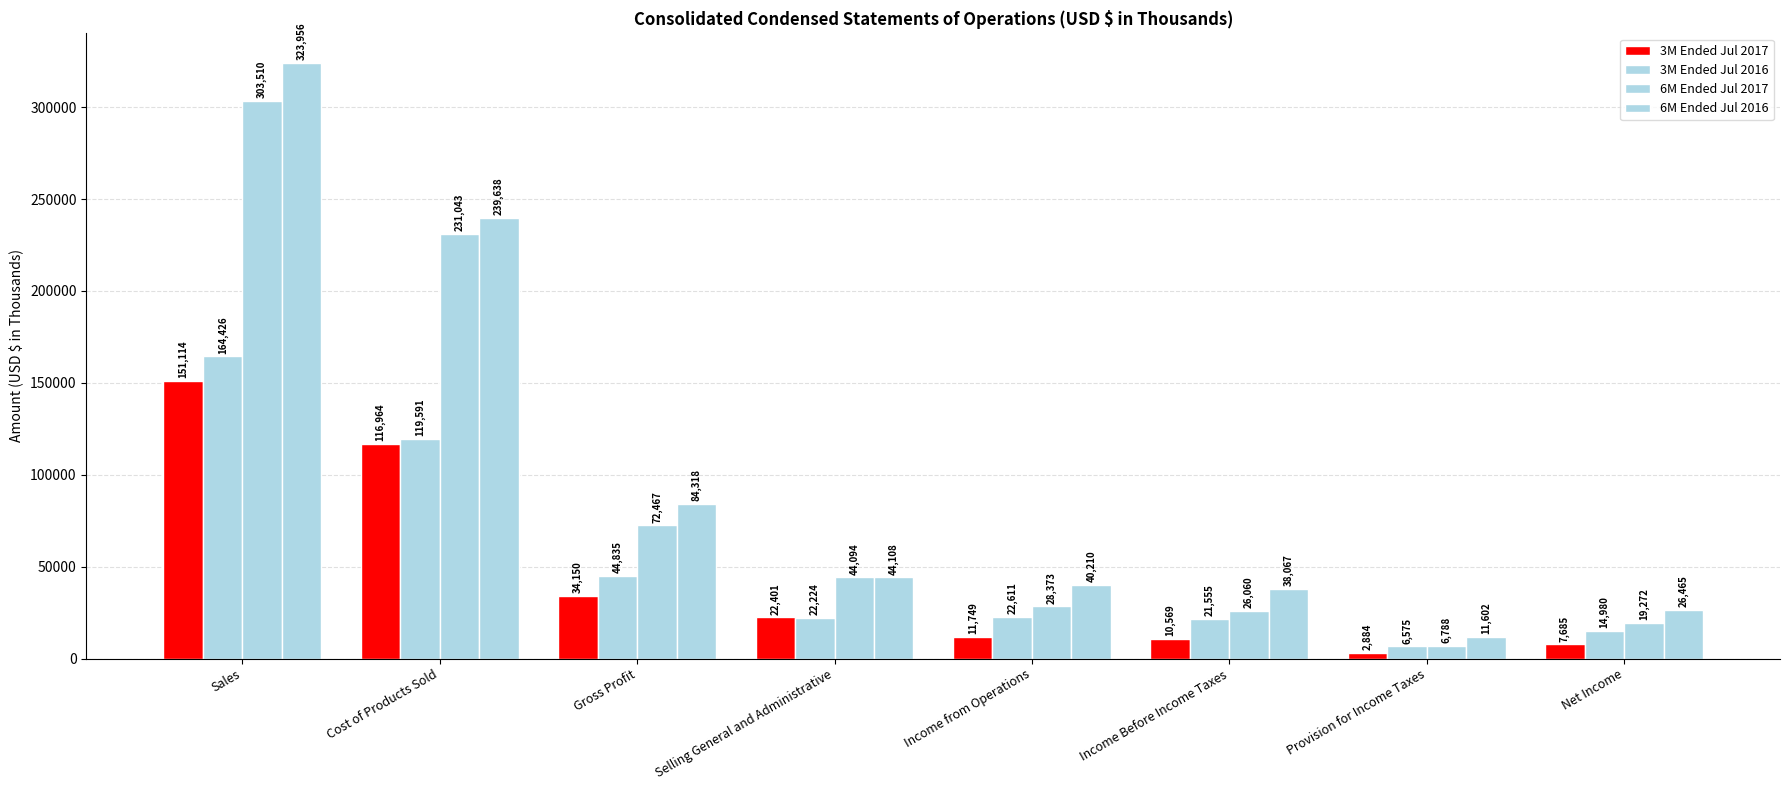

How many categories are shown in the chart?

8